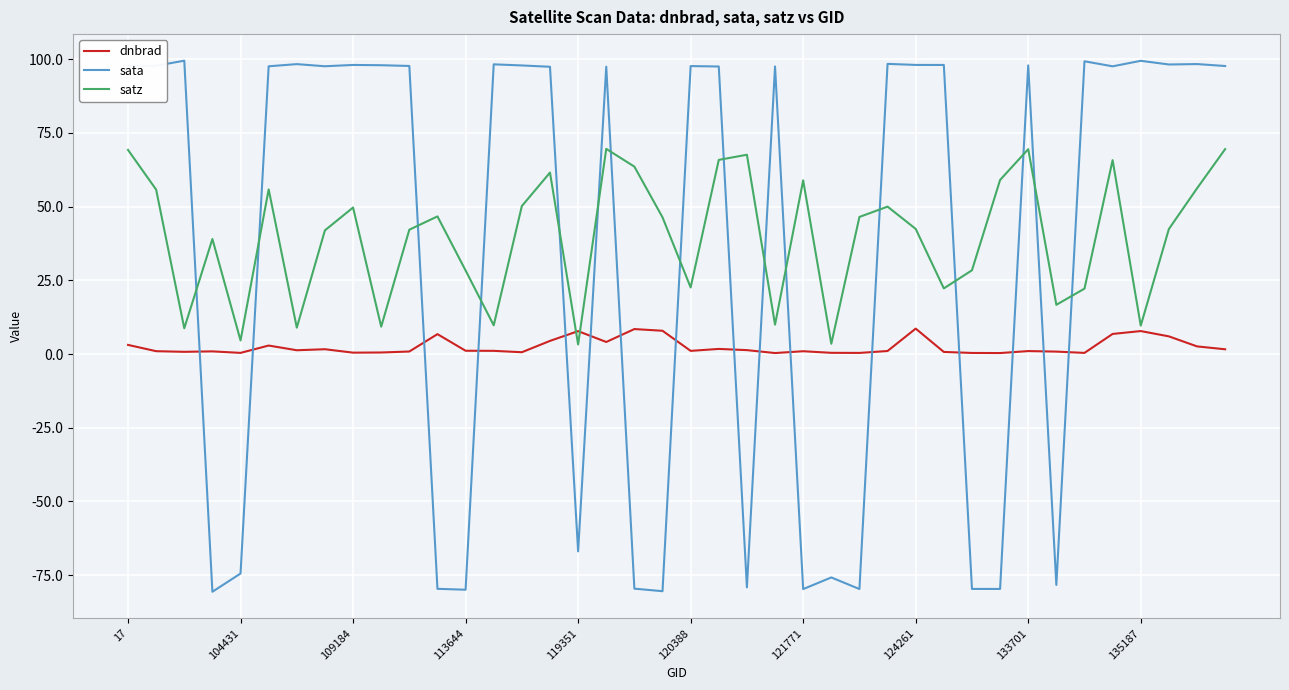

What is the highest value of the satz series?

69.6